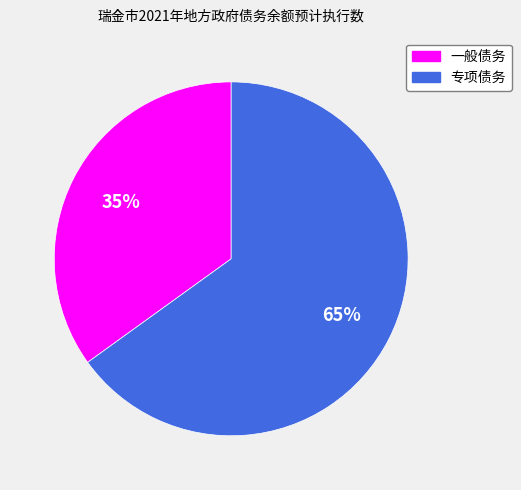

Which category has the biggest portion of the pie?

专项债务